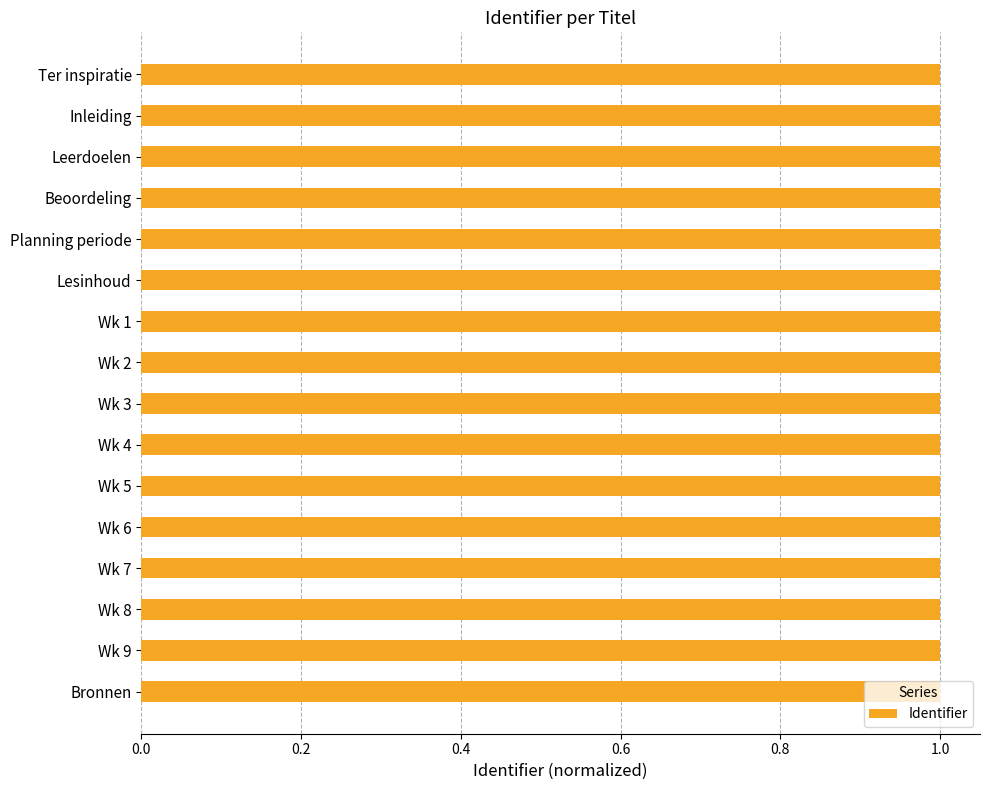

How many series are shown in this chart?

1